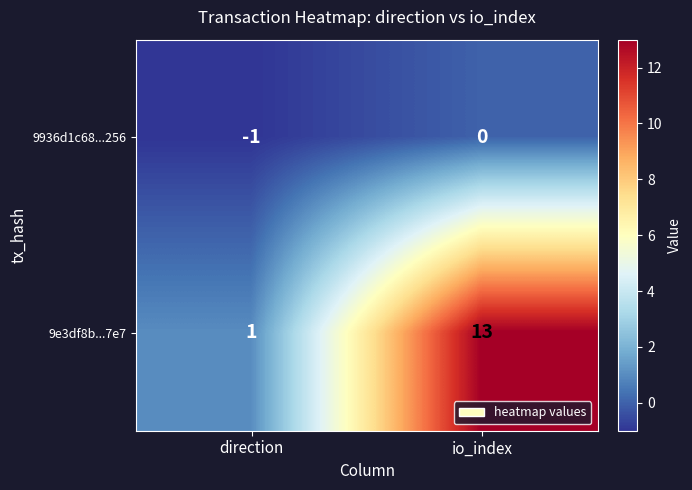

At which label is 9936d1c68...256 closest to 0?

io_index